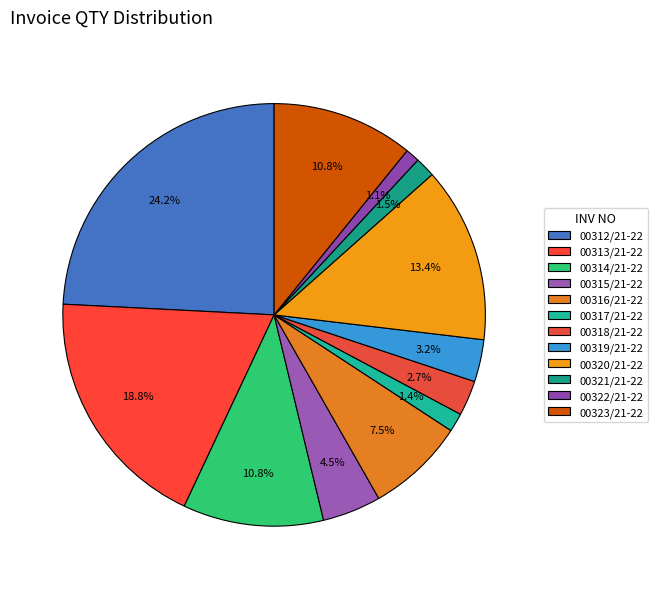

To the nearest percent, what is the combined percentage of 00316/21-22 and 00320/21-22?

21%